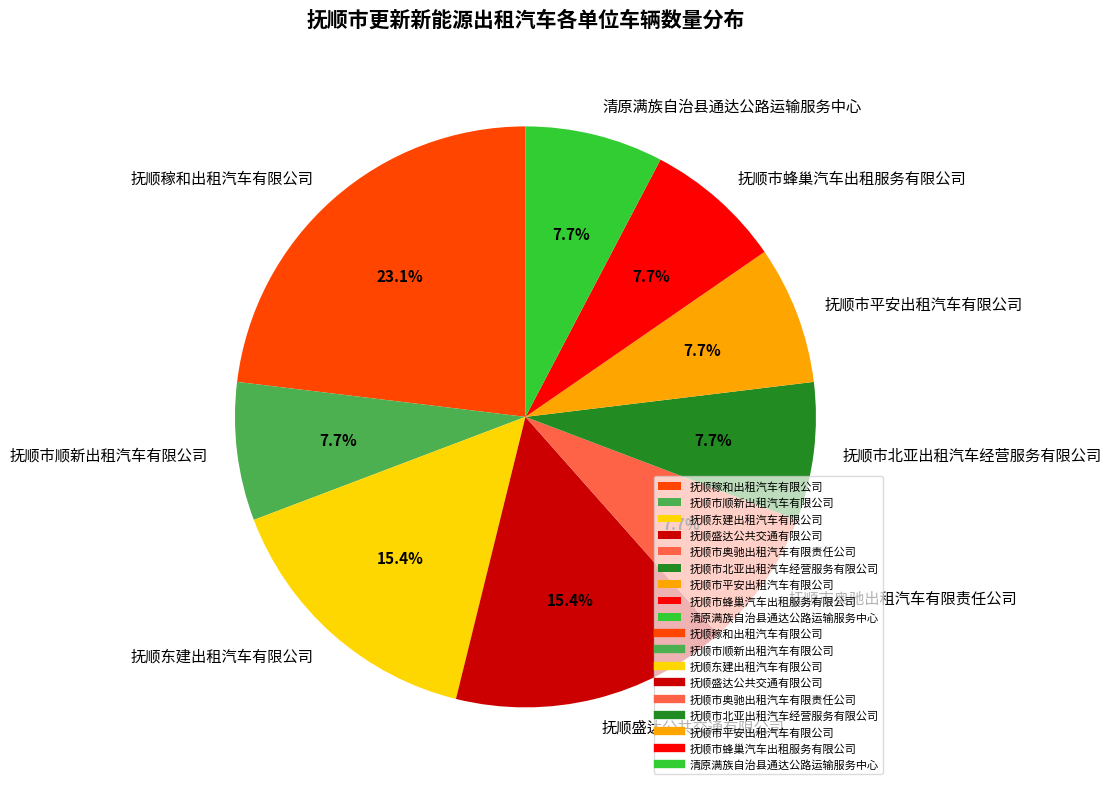

To the nearest percent, what is the difference between the largest and smallest slice percentages?

15%